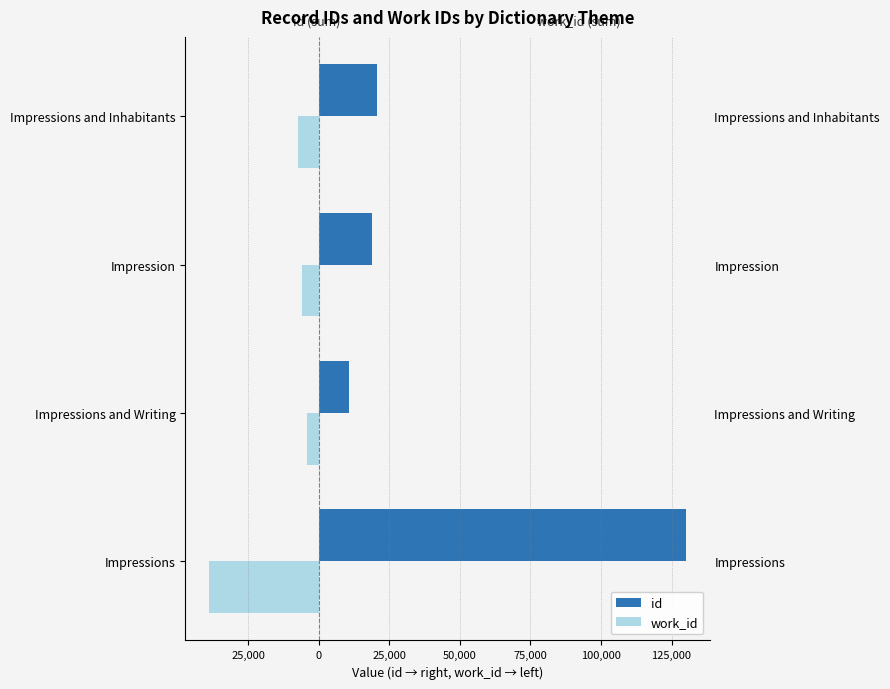

Rank the series by their maximum value, from highest to lowest.

id, work_id